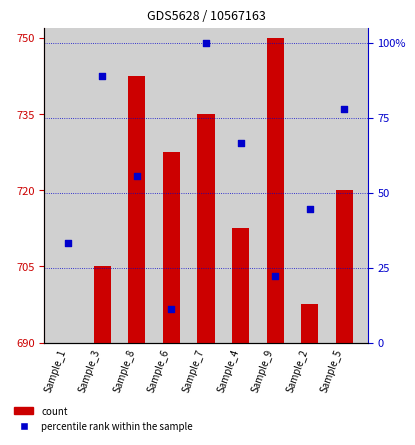

Which series has the largest total across all categories?

count